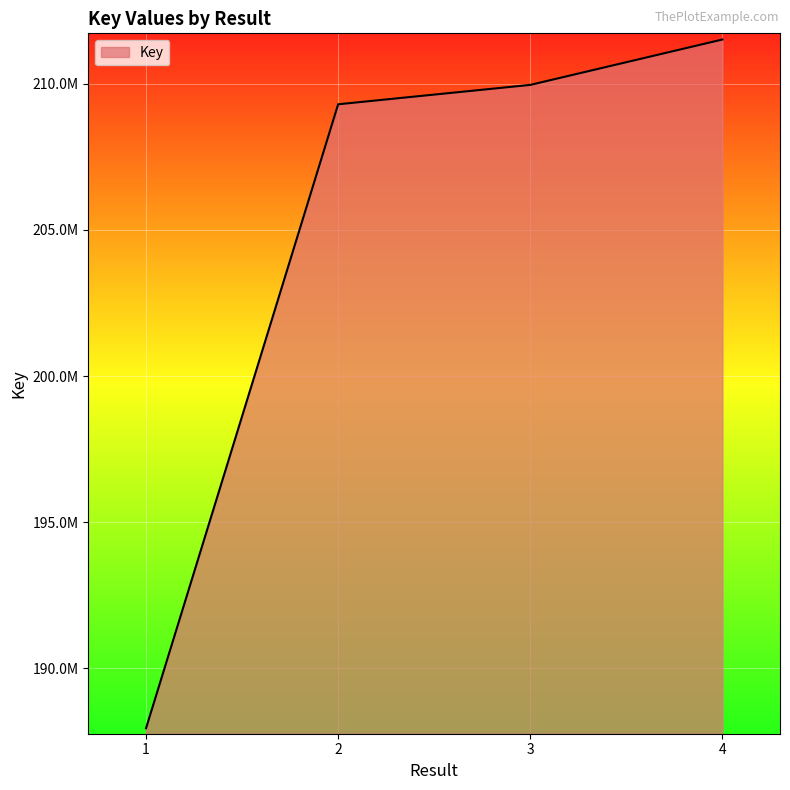

What is the ratio of the value at 3 to the value at 4?

1.0